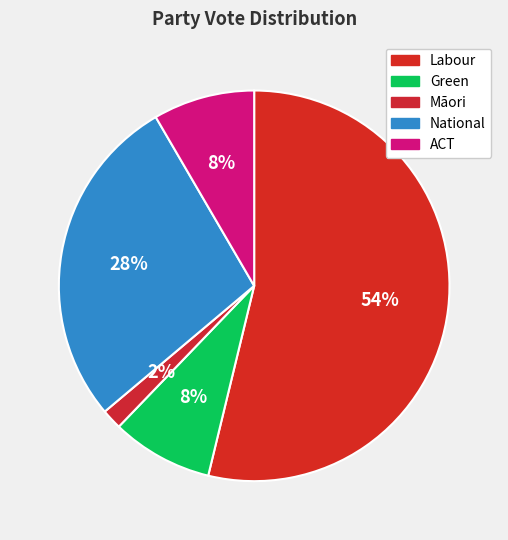

Is Labour the majority of the pie?

Yes